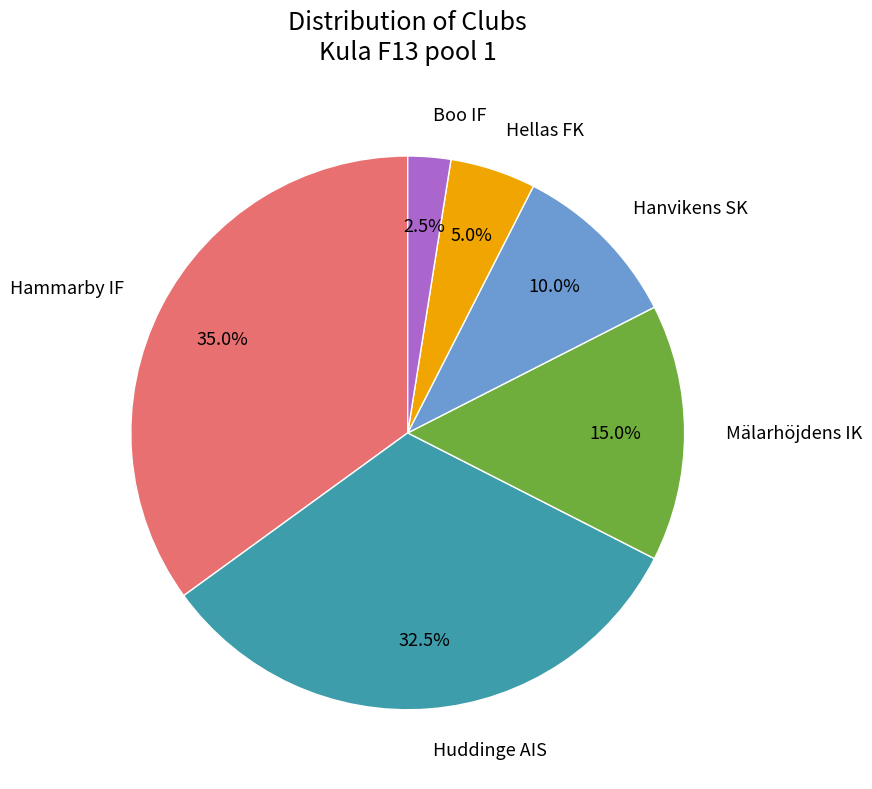

Is there any slice that represents more than half of the pie?

No